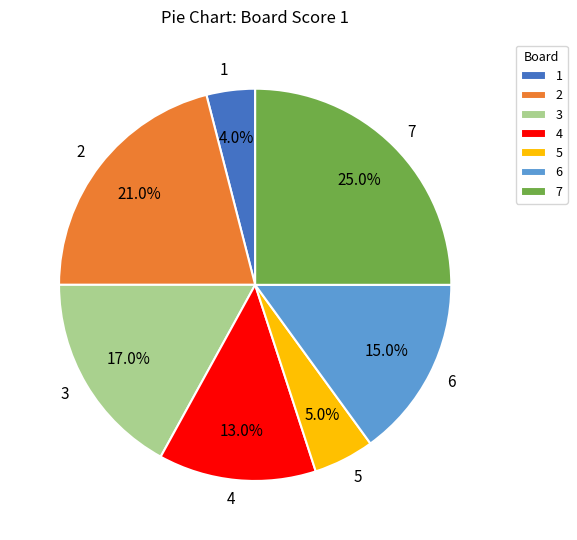

How many segments does this pie chart have?

7